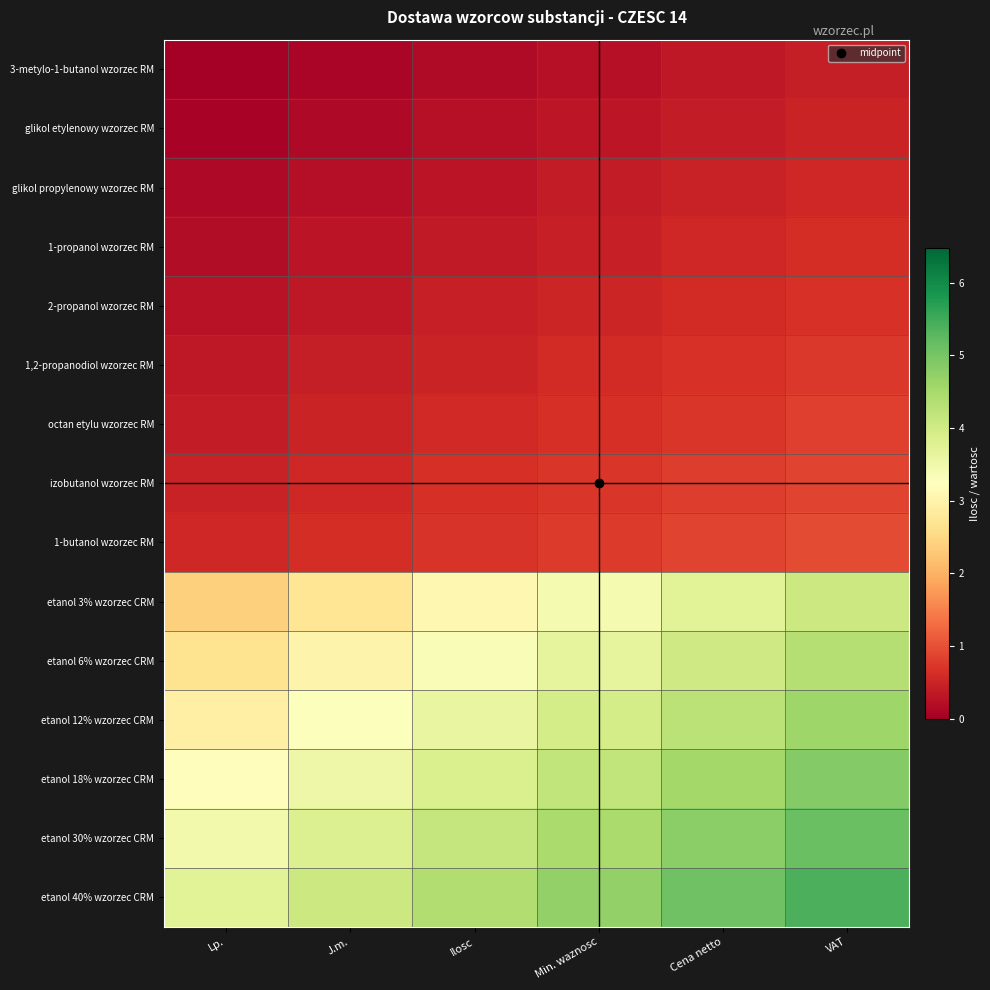

Reading left to right, list all the values displayed in this chart.

3-metylo-1-butanol wzorzec RM: Lp.=0.0	J.m.=0.1	Ilosc=0.2	Min. waznosc=0.2	Cena netto=0.3	VAT=0.4
glikol etylenowy wzorzec RM: Lp.=0.1	J.m.=0.1	Ilosc=0.2	Min. waznosc=0.3	Cena netto=0.4	VAT=0.5
glikol propylenowy wzorzec RM: Lp.=0.1	J.m.=0.2	Ilosc=0.3	Min. waznosc=0.4	Cena netto=0.5	VAT=0.6
1-propanol wzorzec RM: Lp.=0.2	J.m.=0.3	Ilosc=0.4	Min. waznosc=0.5	Cena netto=0.5	VAT=0.6
2-propanol wzorzec RM: Lp.=0.3	J.m.=0.3	Ilosc=0.4	Min. waznosc=0.5	Cena netto=0.6	VAT=0.7
1,2-propanodiol wzorzec RM: Lp.=0.3	J.m.=0.4	Ilosc=0.5	Min. waznosc=0.6	Cena netto=0.7	VAT=0.8
octan etylu wzorzec RM: Lp.=0.4	J.m.=0.5	Ilosc=0.6	Min. waznosc=0.7	Cena netto=0.7	VAT=0.8
izobutanol wzorzec RM: Lp.=0.5	J.m.=0.6	Ilosc=0.6	Min. waznosc=0.7	Cena netto=0.8	VAT=0.9
1-butanol wzorzec RM: Lp.=0.5	J.m.=0.6	Ilosc=0.7	Min. waznosc=0.8	Cena netto=0.9	VAT=0.9
etanol 3% wzorzec CRM: Lp.=2.4	J.m.=2.7	Ilosc=3.1	Min. waznosc=3.4	Cena netto=3.7	VAT=4.1
etanol 6% wzorzec CRM: Lp.=2.7	J.m.=3.0	Ilosc=3.3	Min. waznosc=3.7	Cena netto=4.0	VAT=4.3
etanol 12% wzorzec CRM: Lp.=2.9	J.m.=3.3	Ilosc=3.6	Min. waznosc=3.9	Cena netto=4.3	VAT=4.6
etanol 18% wzorzec CRM: Lp.=3.2	J.m.=3.5	Ilosc=3.9	Min. waznosc=4.2	Cena netto=4.5	VAT=4.9
etanol 30% wzorzec CRM: Lp.=3.5	J.m.=3.8	Ilosc=4.1	Min. waznosc=4.5	Cena netto=4.8	VAT=5.1
etanol 40% wzorzec CRM: Lp.=3.7	J.m.=4.1	Ilosc=4.4	Min. waznosc=4.7	Cena netto=5.1	VAT=5.4